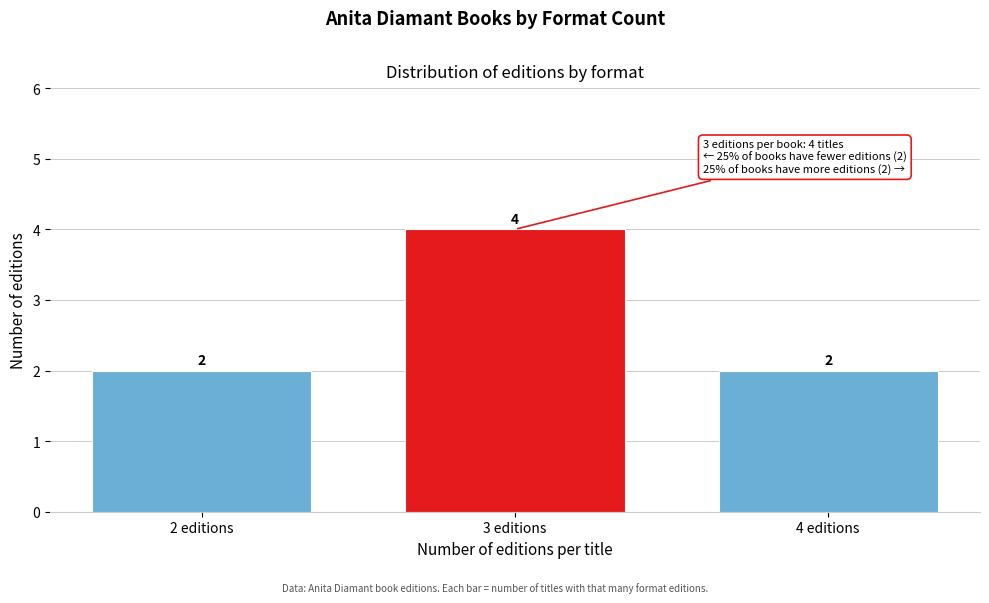

Reading left to right, extract all data points from this chart.

2 editions=2	3 editions=4	4 editions=2